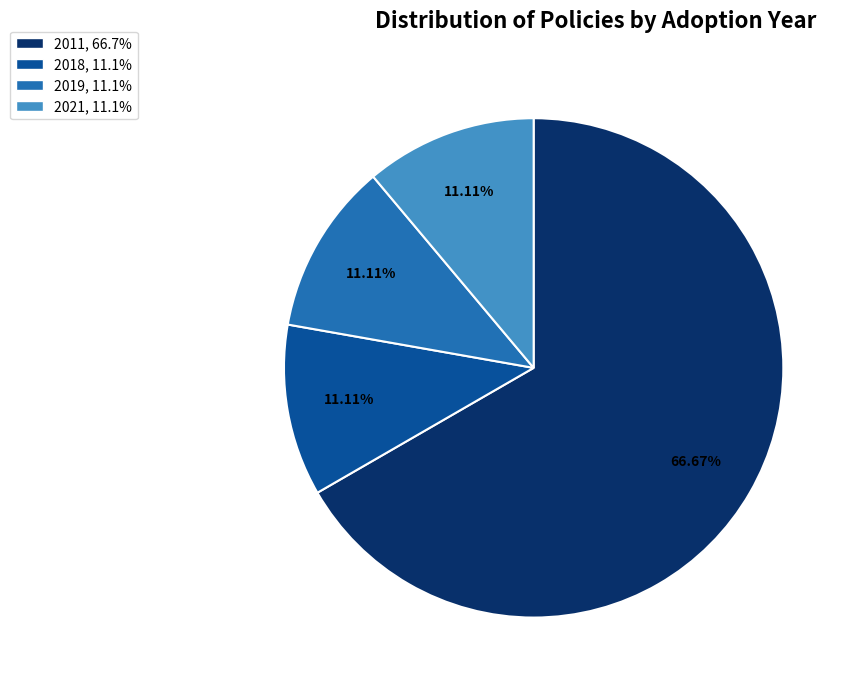

Is there any slice that represents more than half of the pie?

Yes